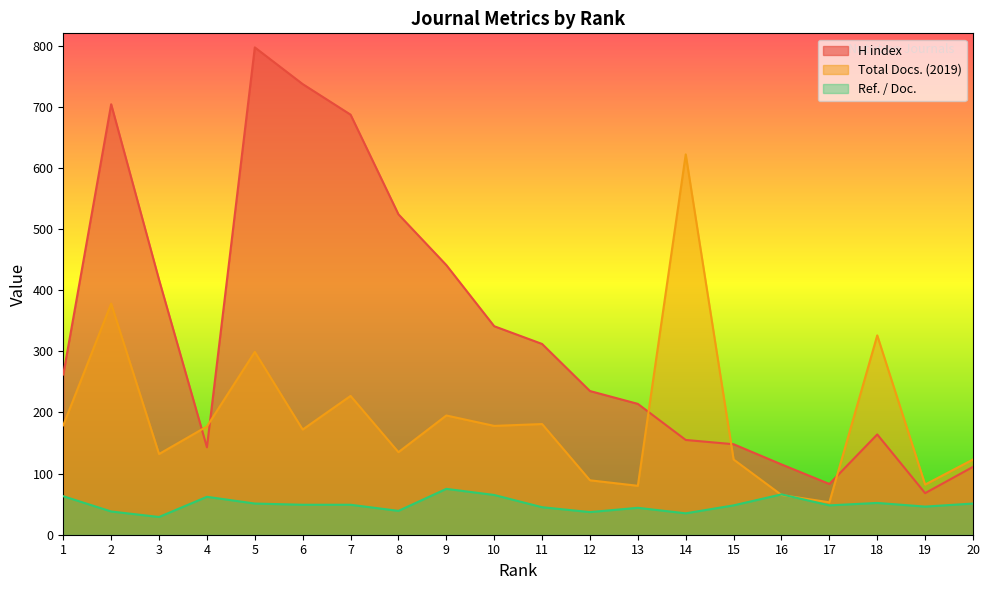

How many lines are shown in the chart?

3